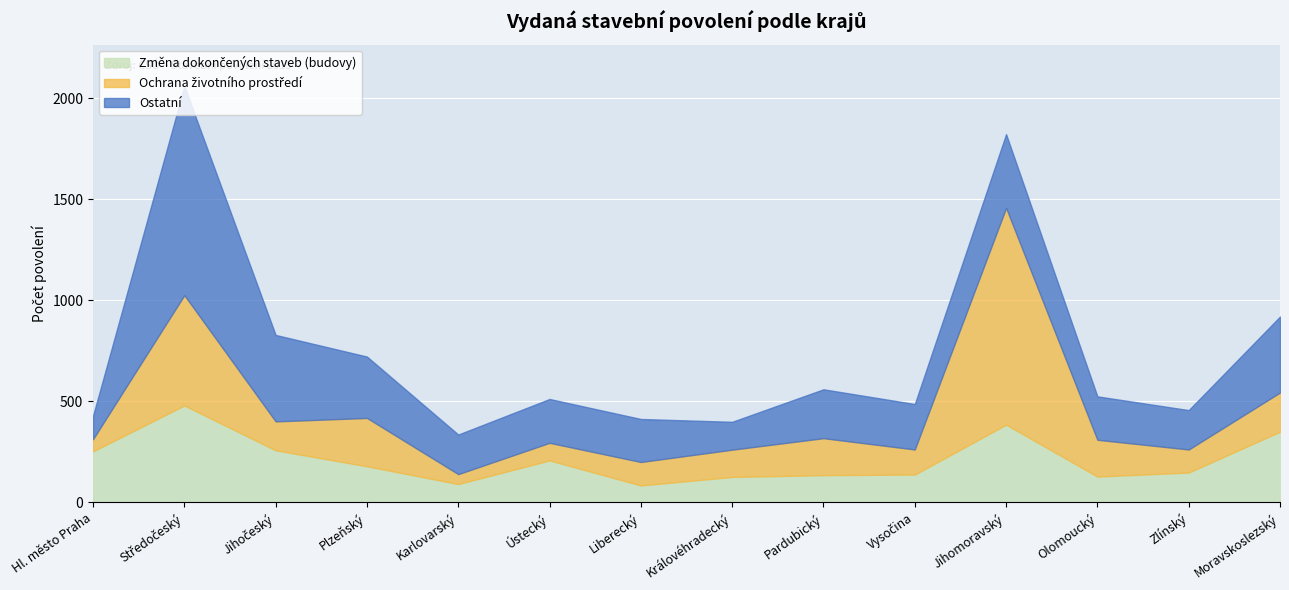

True or false: Ostatní has a value of 195 at Zlínský.

True